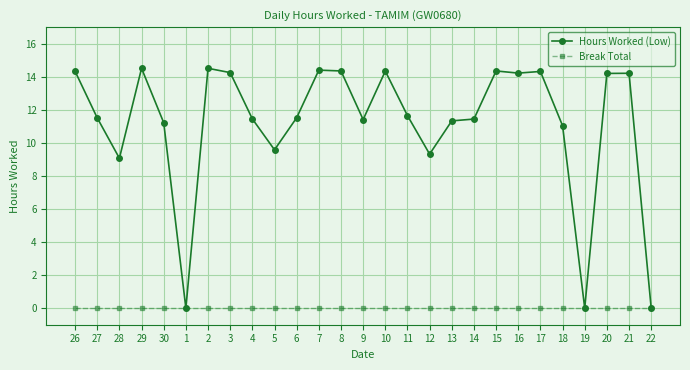

Where is the first local maximum for Hours Worked (Low)?

29